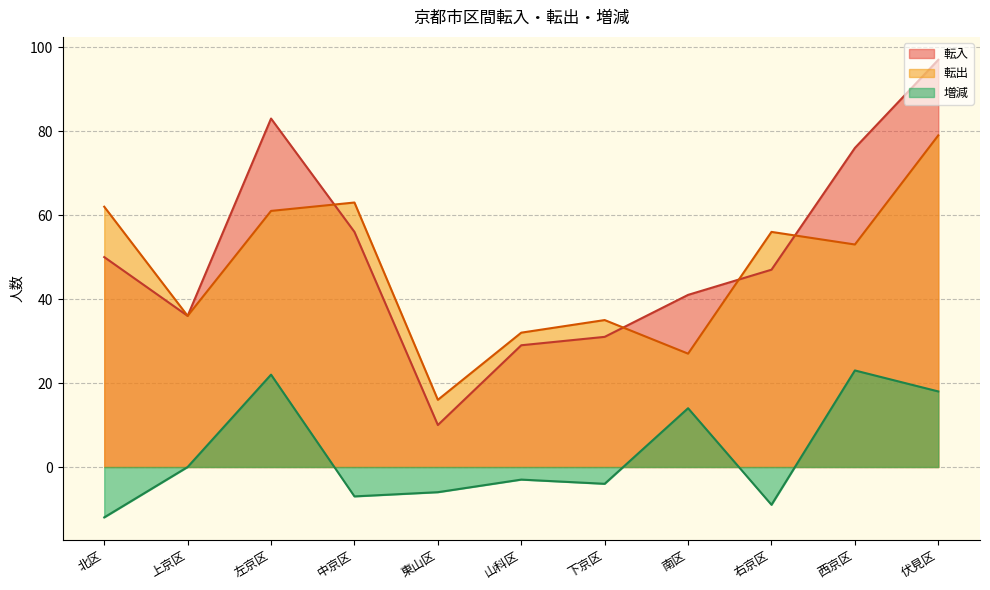

Is it true that 転出 equals 53 at 西京区?

True